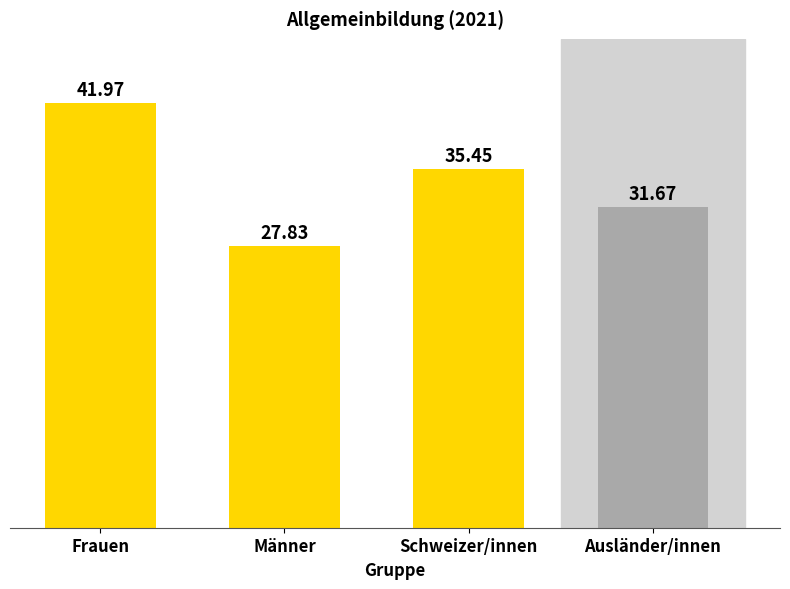

At which category does the chart reach its peak across all series?

Frauen